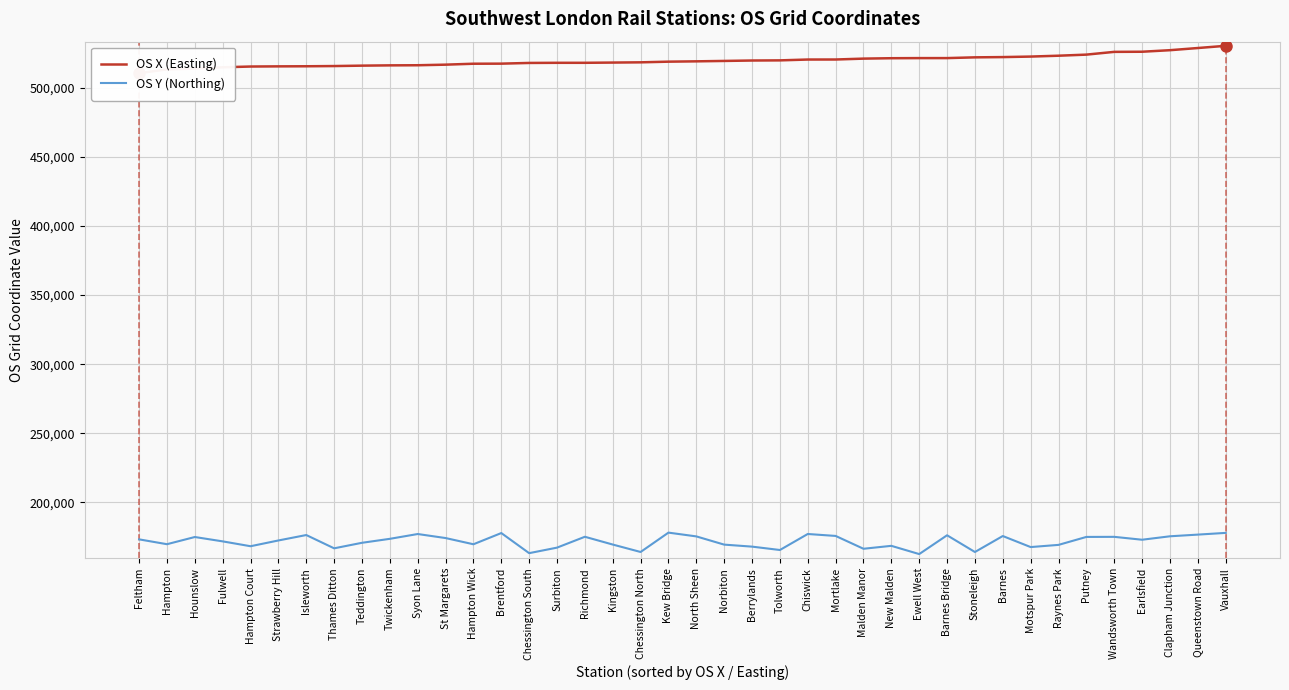

True or false: OS X (Easting) has a value of 902740 at Isleworth.

False